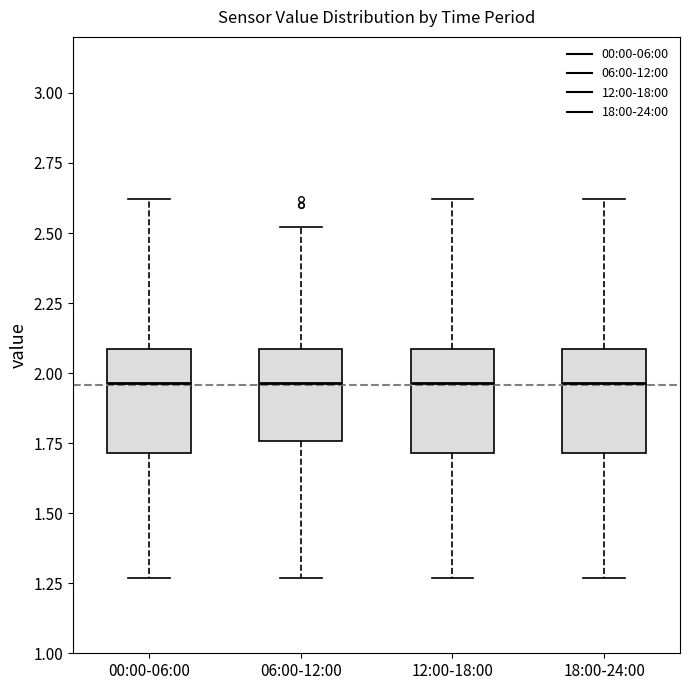

Reading left to right, read every box against the y-axis: the position of its median line, the range the box covers, and the ends of its whiskers. The values are not printed on the chart, so give them approximately, as read against the axis.

00:00-06:00: median 1.95, box 1.70 to 2.10, whiskers 1.25 to 2.60
06:00-12:00: median 1.95, box 1.75 to 2.10, whiskers 1.25 to 2.50
12:00-18:00: median 1.95, box 1.70 to 2.10, whiskers 1.25 to 2.60
18:00-24:00: median 1.95, box 1.70 to 2.10, whiskers 1.25 to 2.60